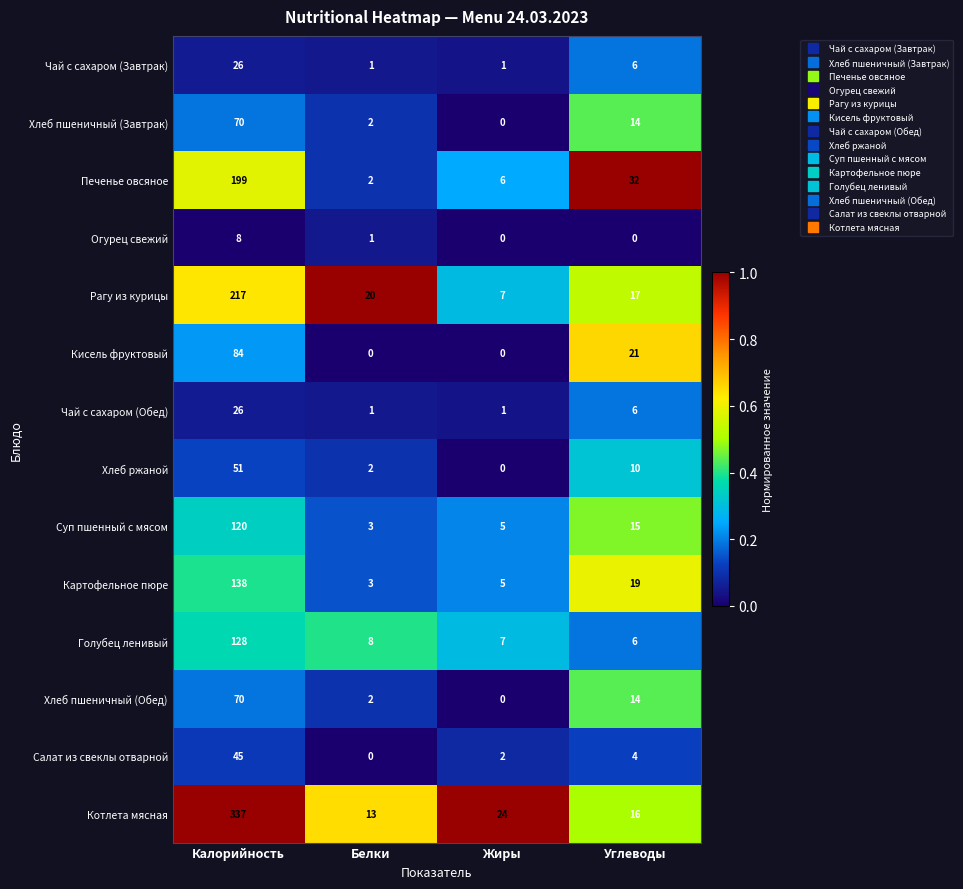

What is the difference between the highest and lowest values at Жиры?

24